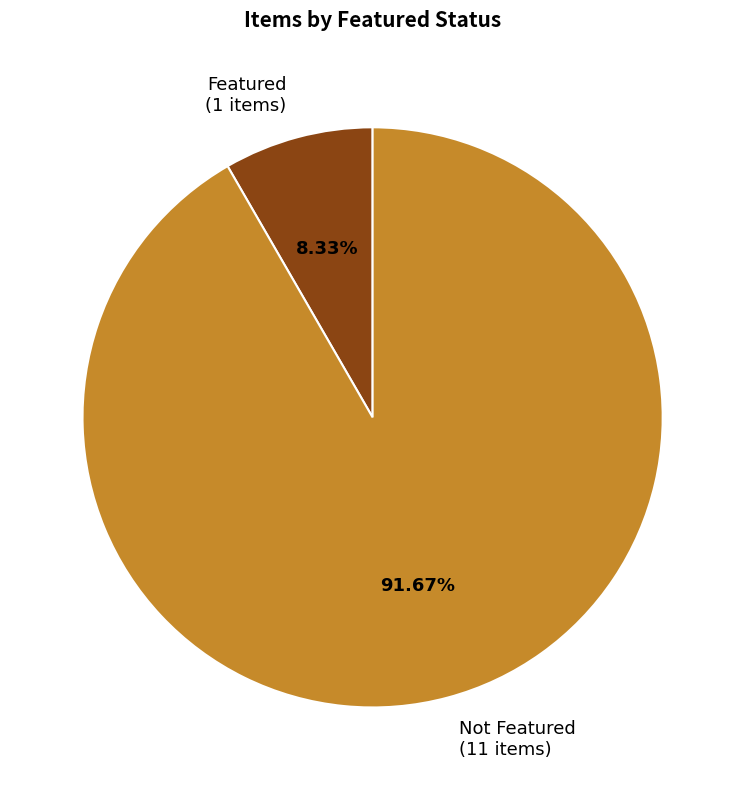

Rank the categories by value from lowest to highest.

Featured (1 items), Not Featured (11 items)